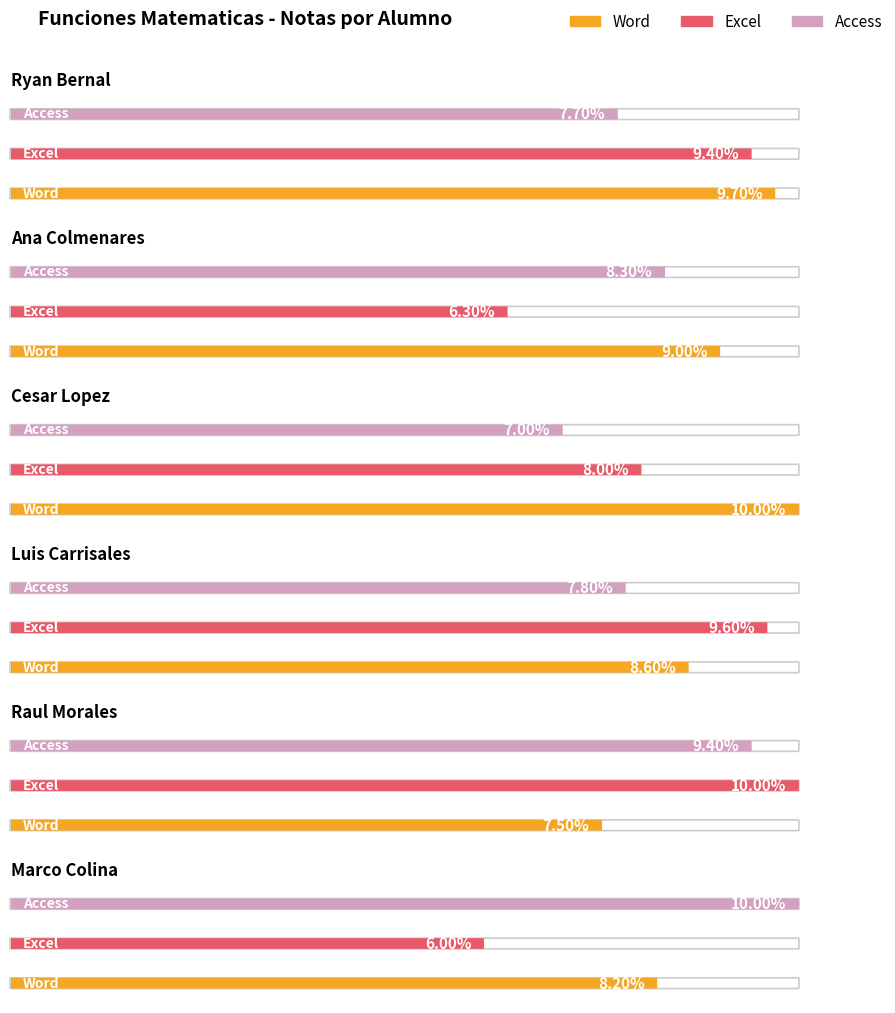

List the series in order of their overall mean, lowest first.

Excel, Access, Word